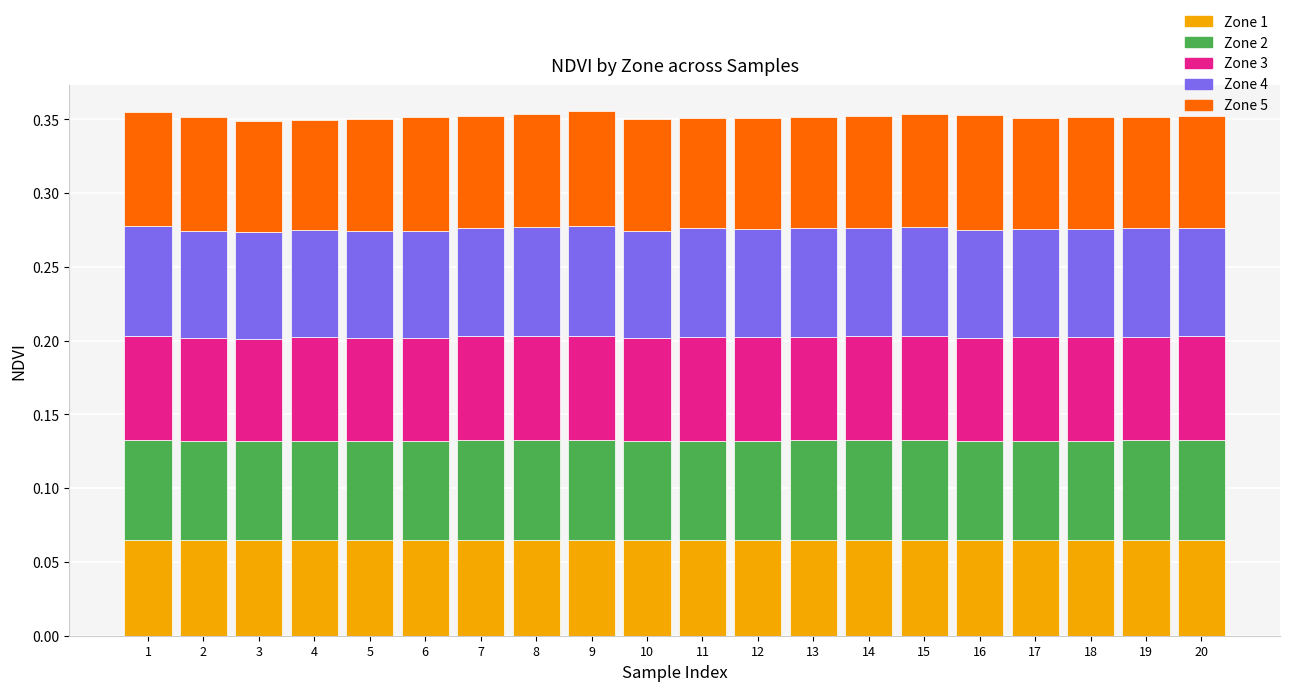

What is the total value across all series at 16?

0.4